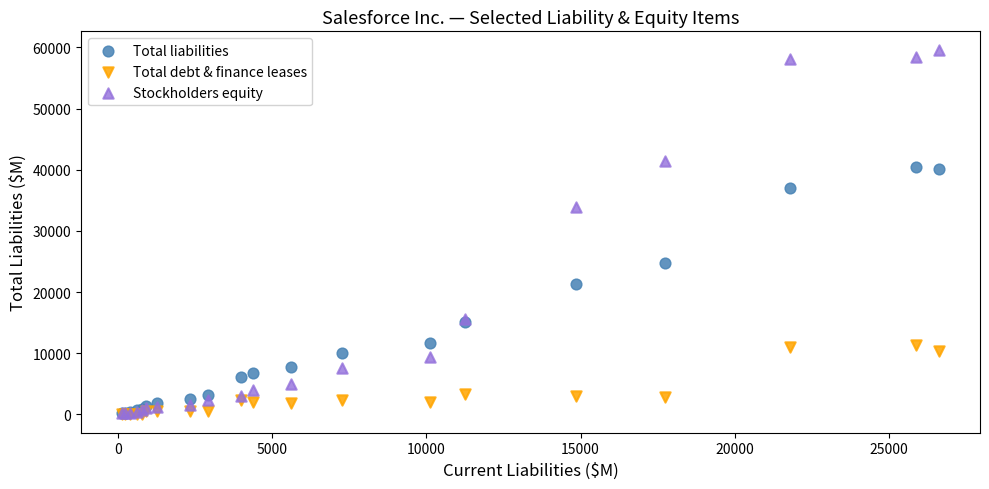

What are all the series names shown in the legend?

Total liabilities, Total debt & finance leases, Stockholders equity